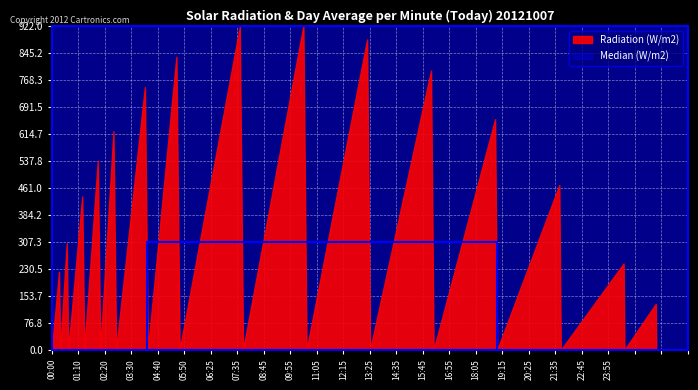

Rank the series by their average value, from lowest to highest.

Median (W/m2), Radiation (W/m2)